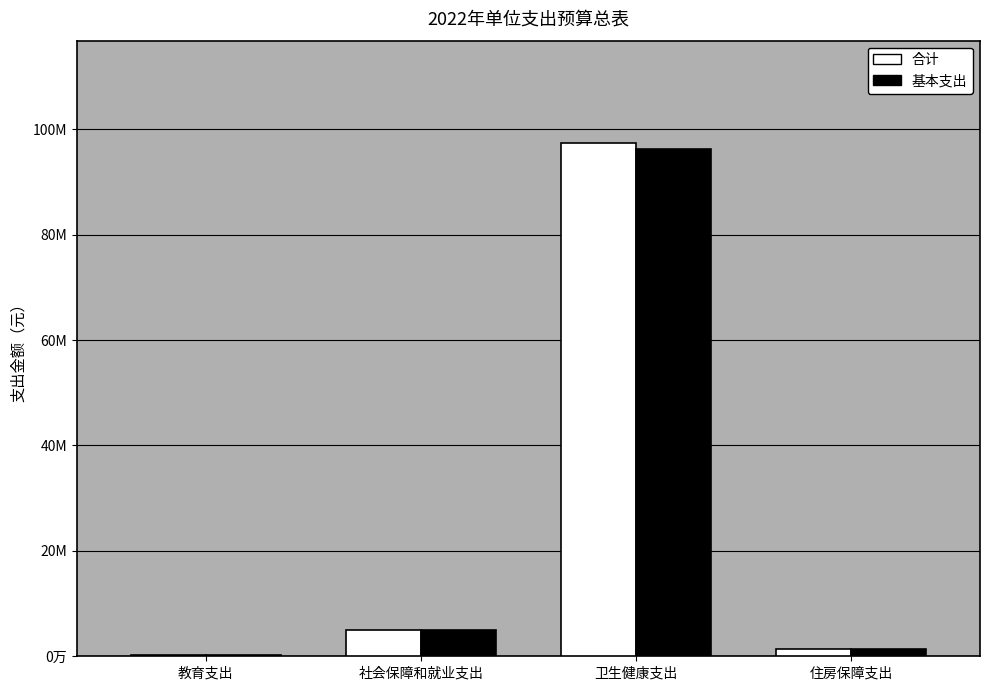

Between 卫生健康支出 and 教育支出, which is larger?

卫生健康支出